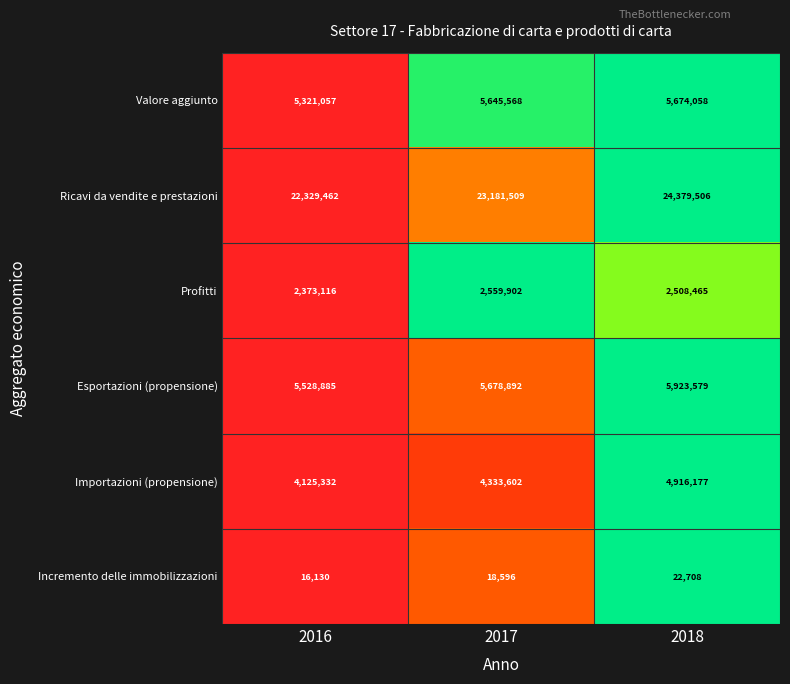

At how many categories does at least one series exceed 3779948?

3